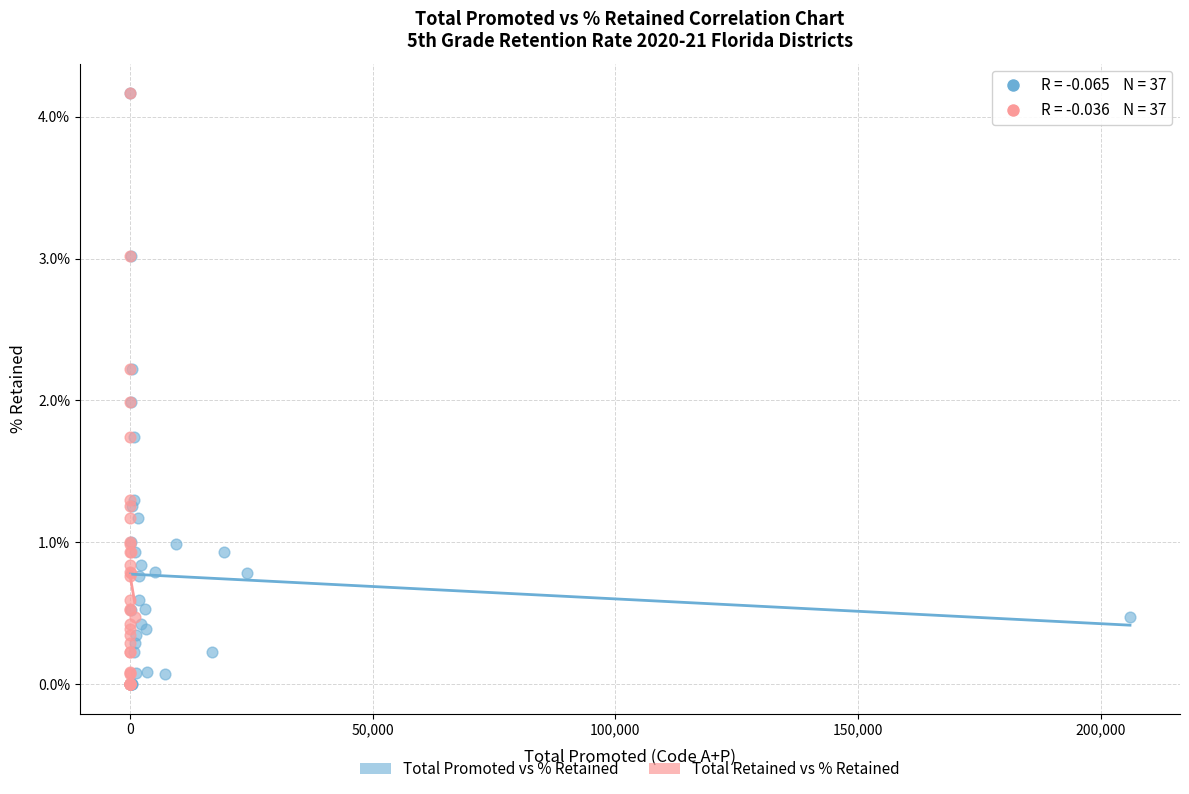

What are all the series names shown in the legend?

Total Promoted vs % Retained, Total Retained vs % Retained